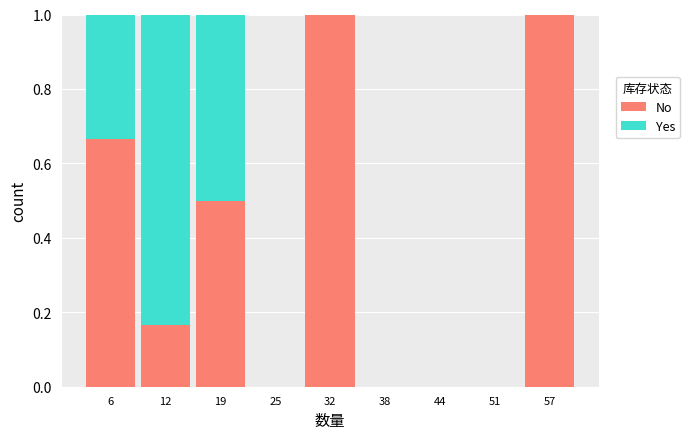

The value of No at 44 is 0.0. True or false?

True